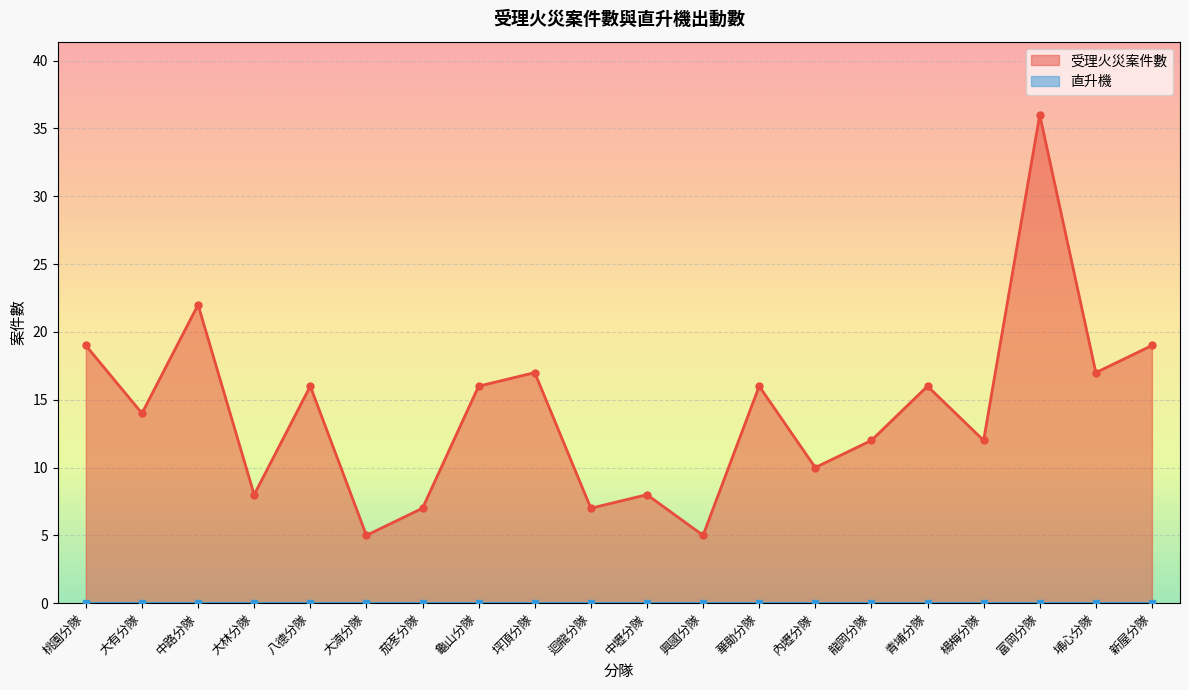

Does the chart display data point markers on the line(s)?

Yes